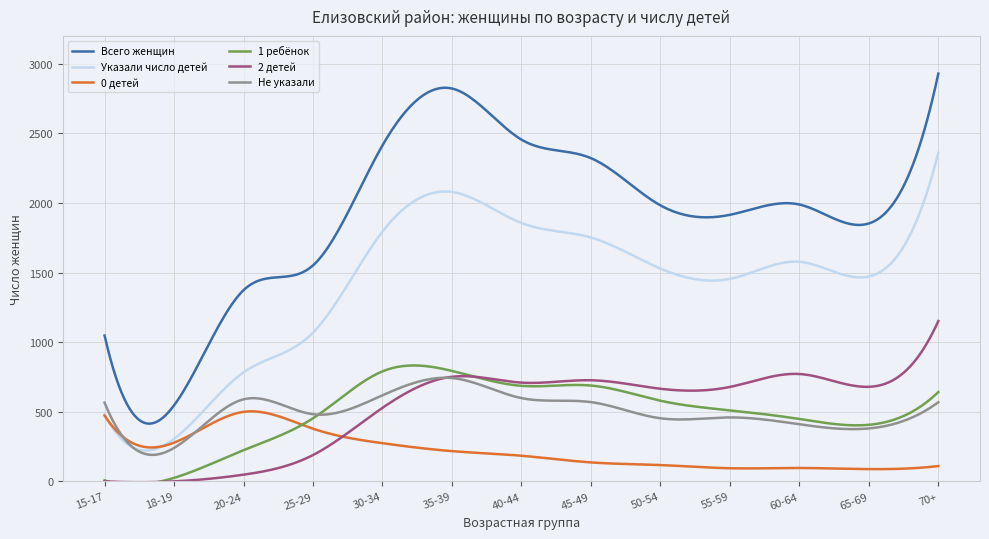

What is the maximum value for 0 детей?

503.7